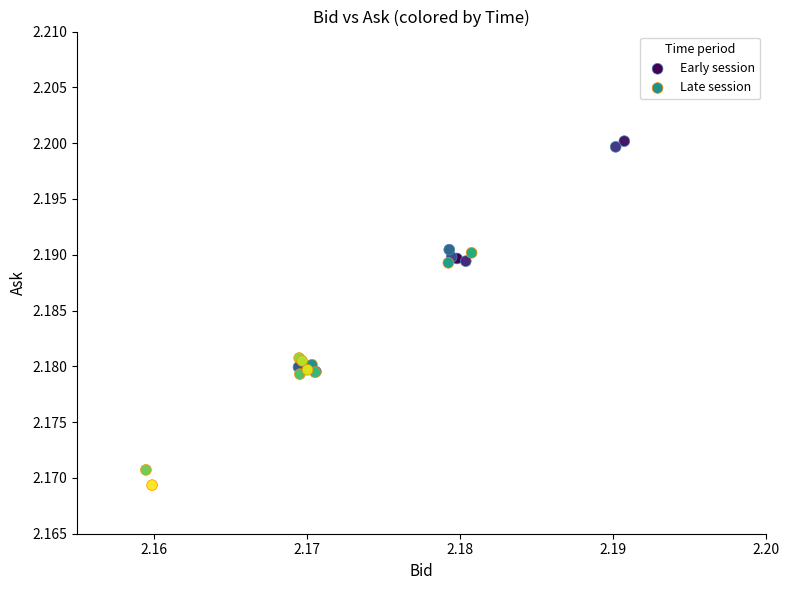

Which series reaches the minimum Y coordinate?

Late session